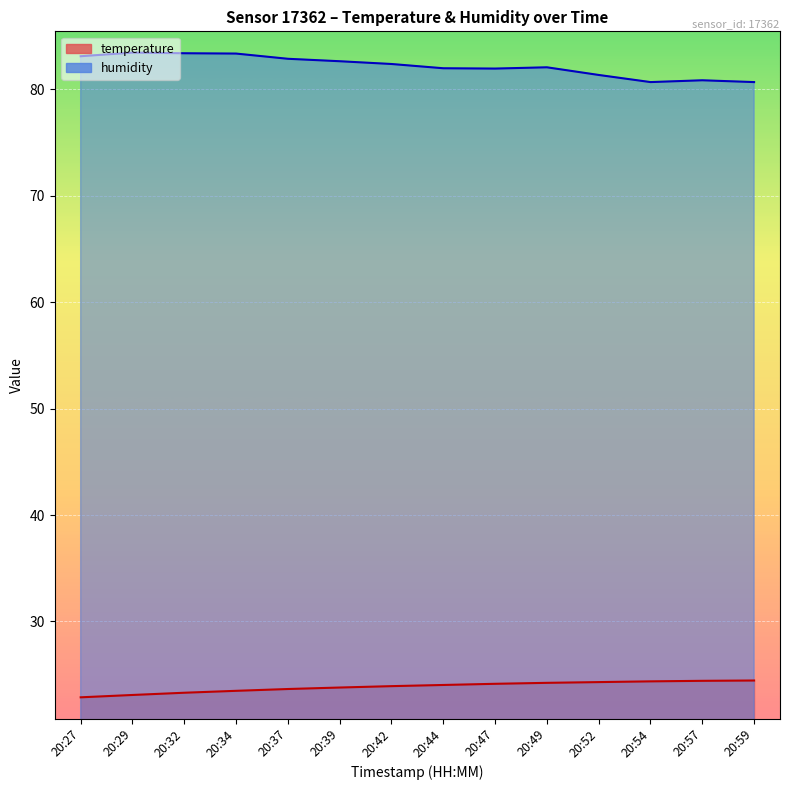

In humidity, how many points are higher than both neighbors (excluding endpoints)?

3